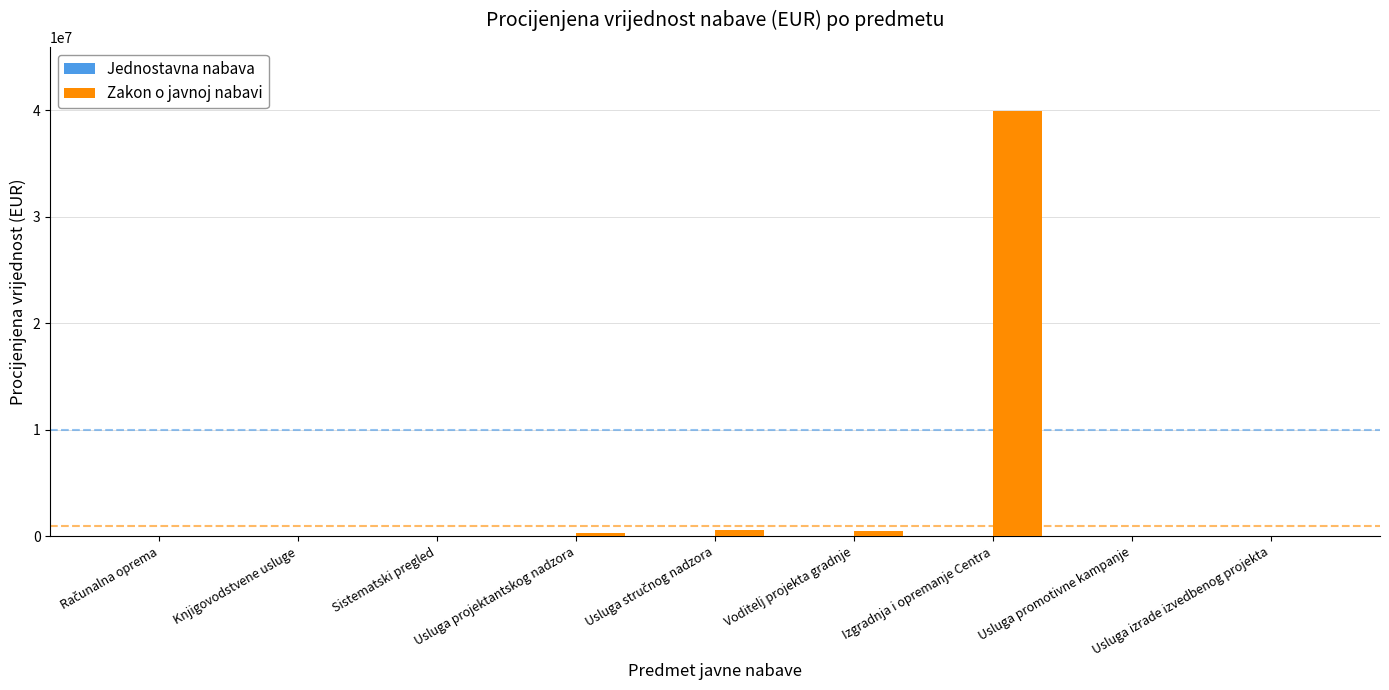

How many groups of bars are there?

9